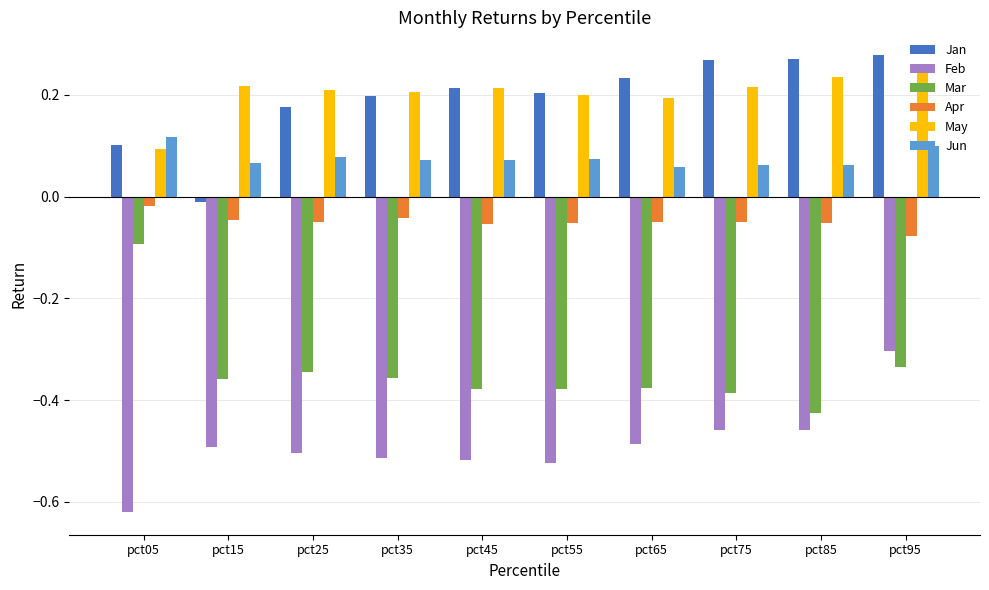

Which category has the highest value in the Feb series?

pct95